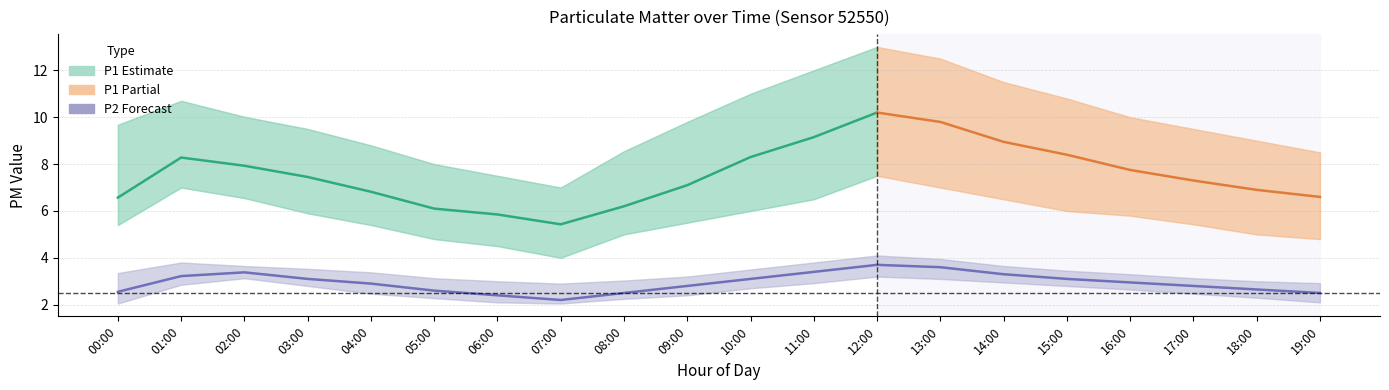

True or false: P2_lower and P2 cross at least once.

False